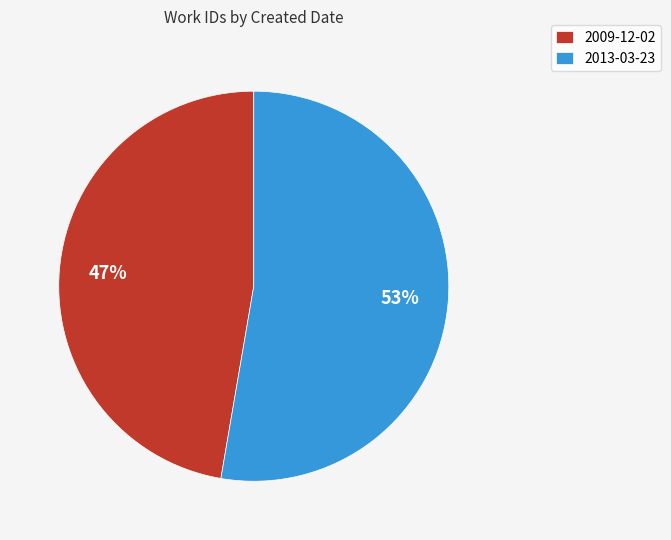

Count the number of slices in the pie.

2